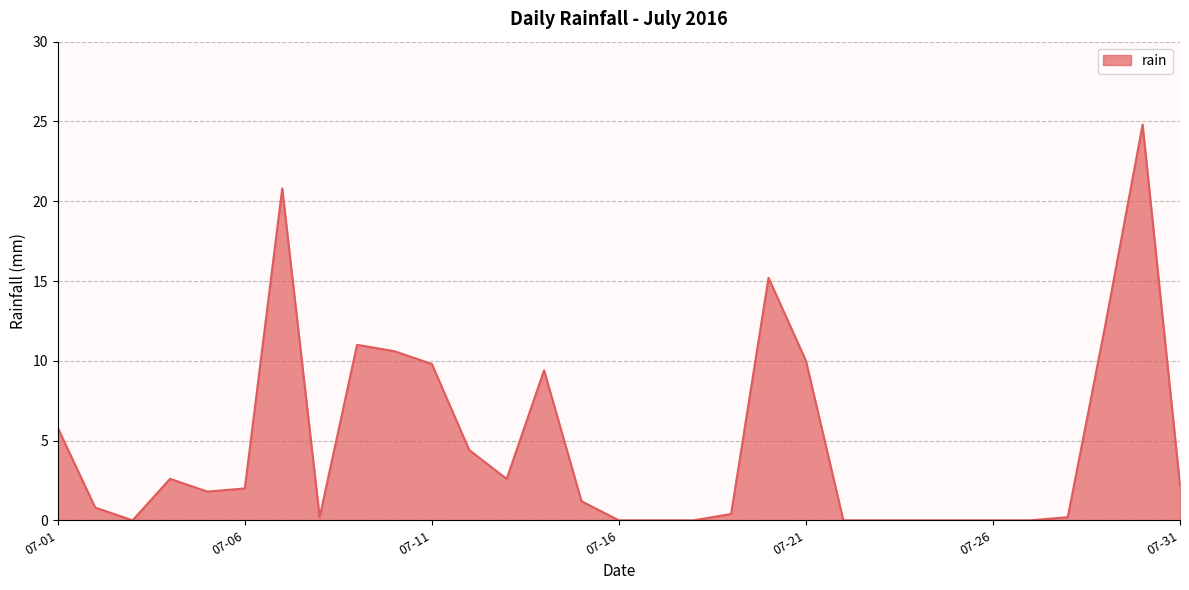

What is the maximum value shown in the chart?

24.8